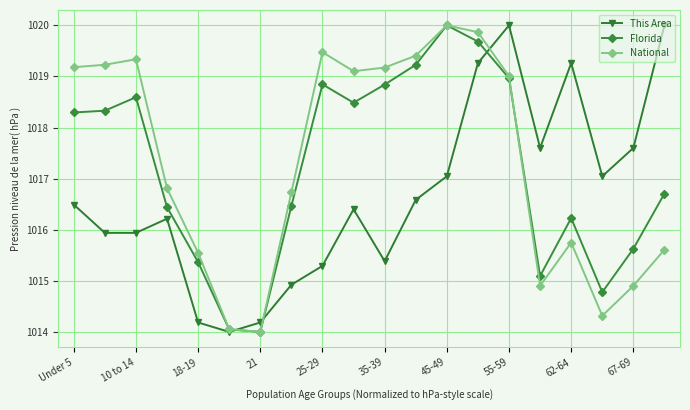

At how many categories does at least one series exceed 1018?

12